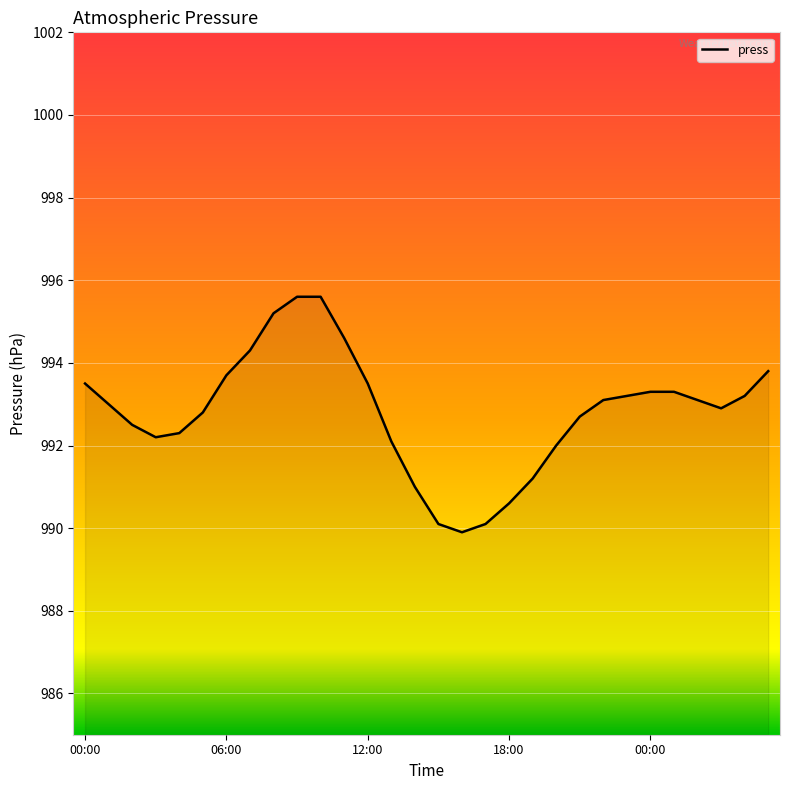

Count the number of data series in this chart.

1